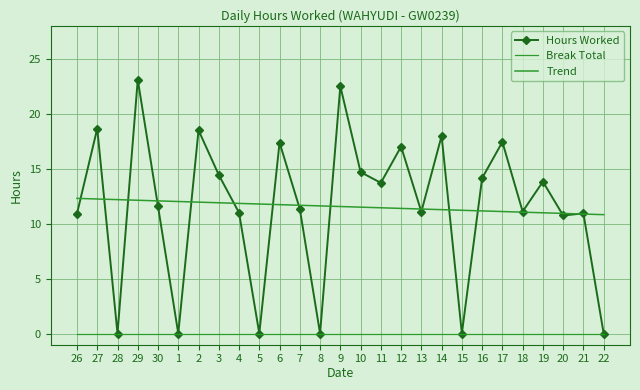

What is the difference between the highest and lowest values at 8?

11.6